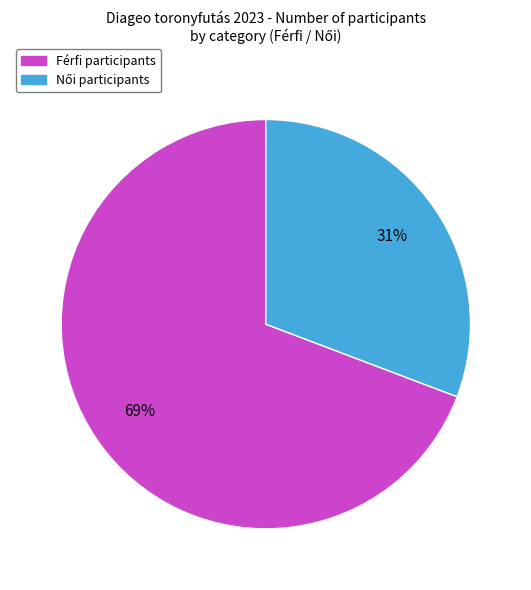

To the nearest percent, what is the difference between the largest and smallest slice percentages?

38%